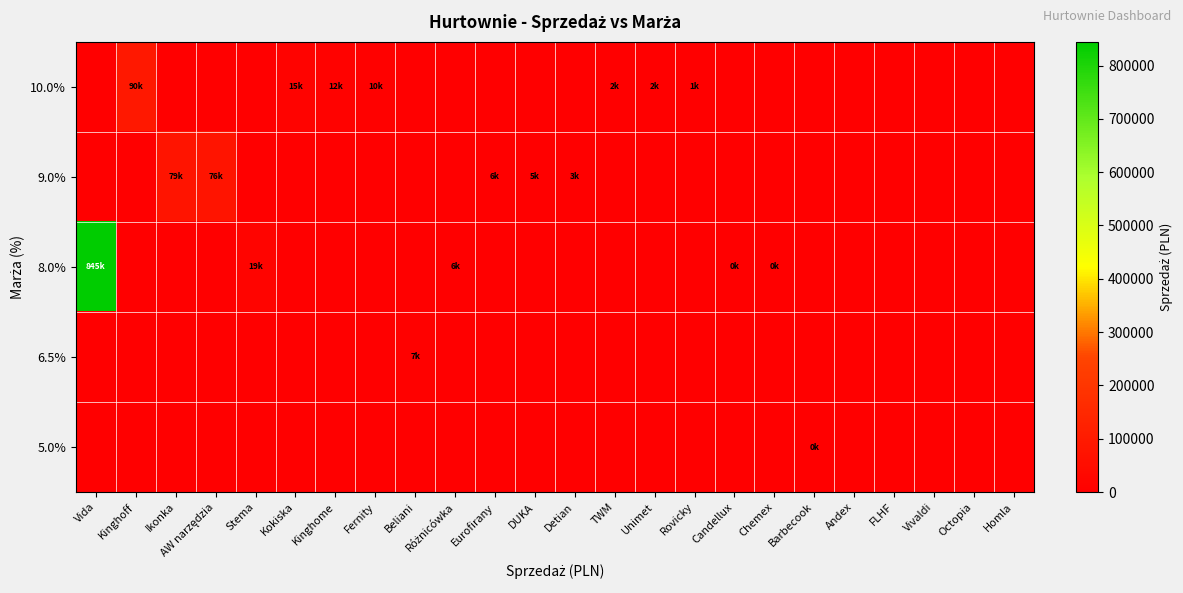

What is the maximum value shown in the chart?

844647.8